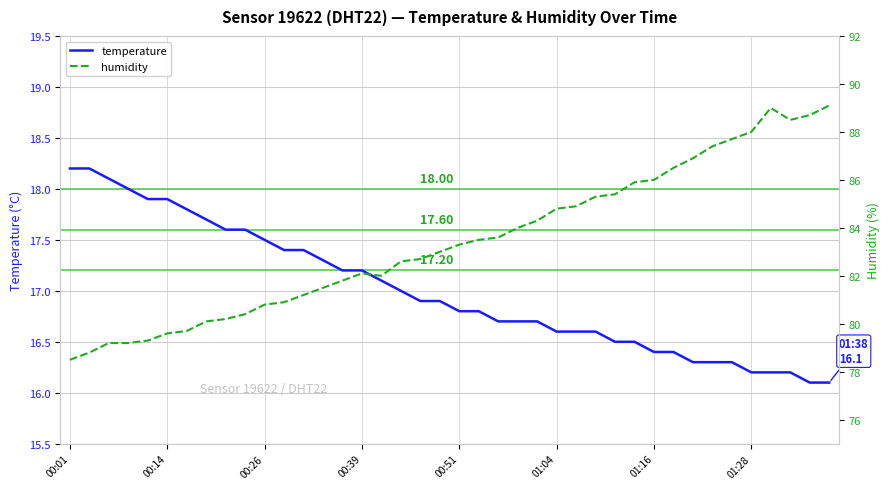

What is the difference between the maximum and second lowest values in the temperature series?

2.1